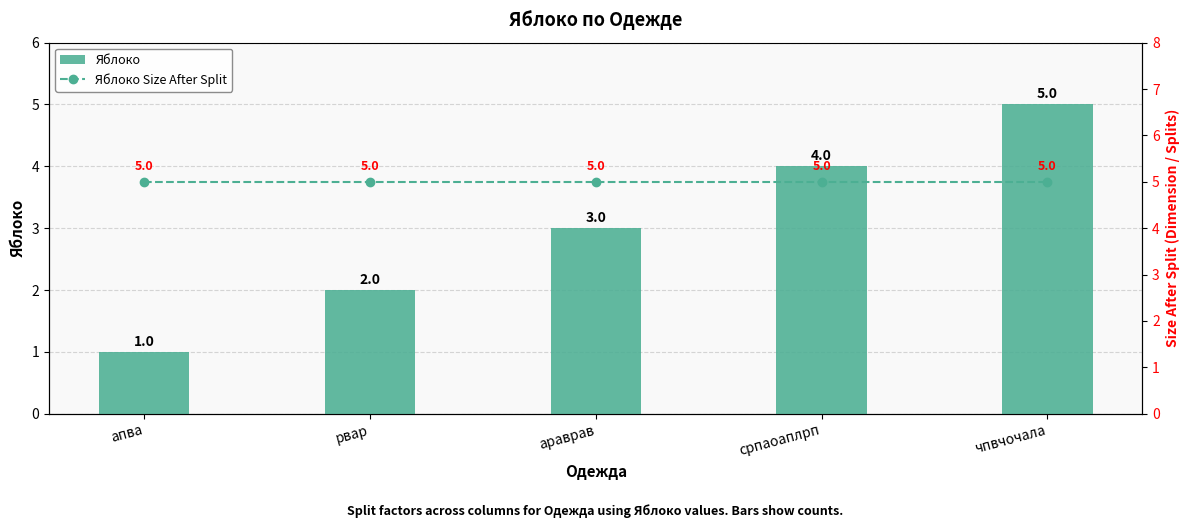

What is the sum of the Яблоко values at апва and рвар?

3